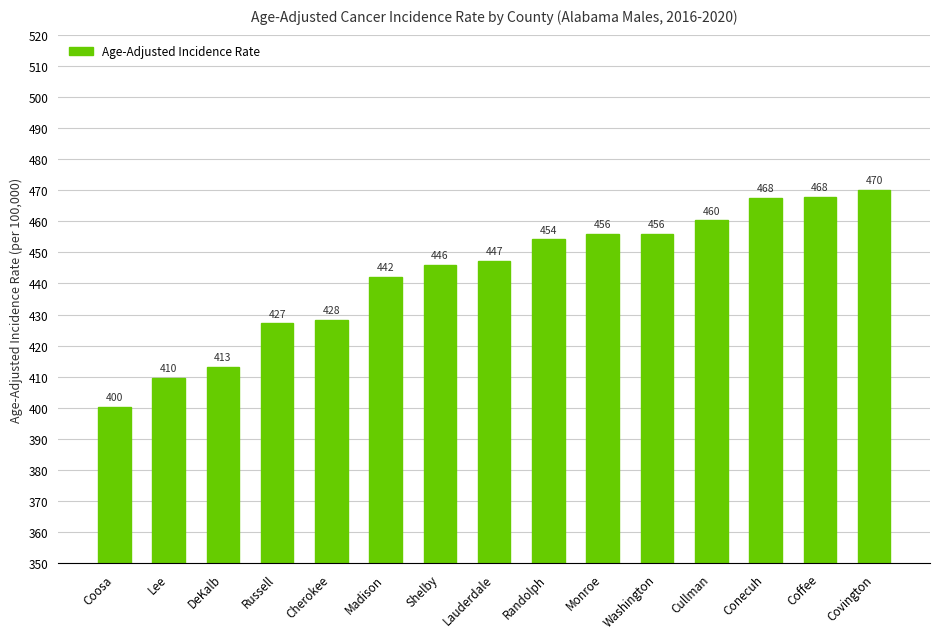

The value at Washington is 800.5. True or false?

False